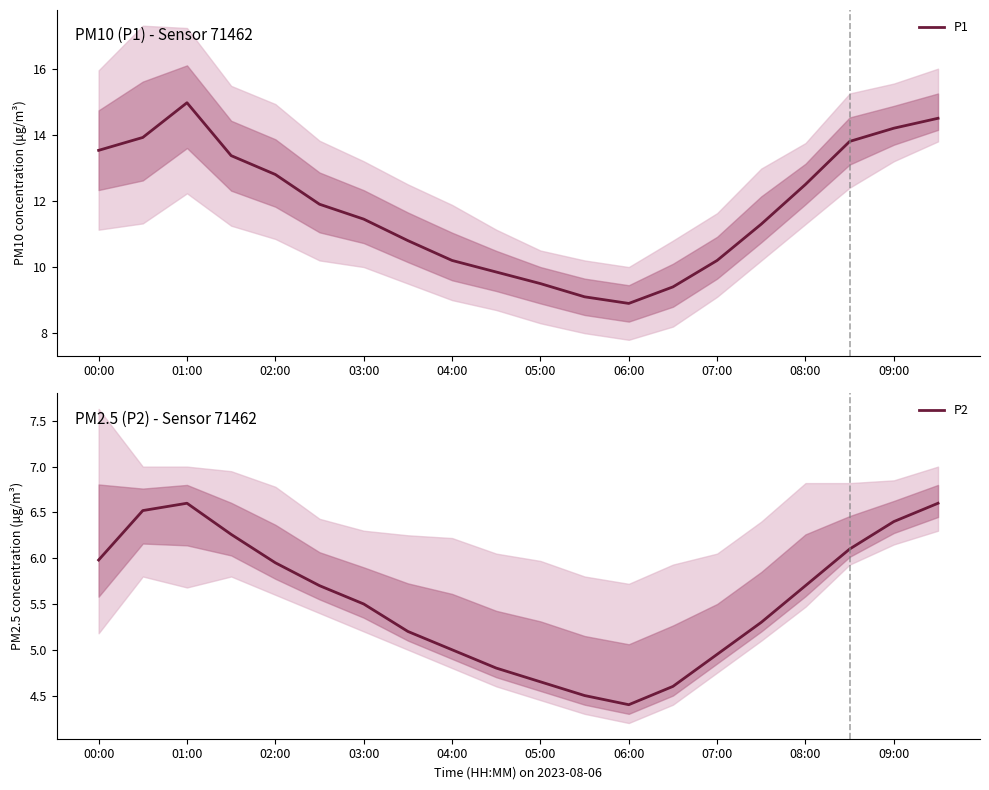

Reading left to right, transcribe all the data shown in this chart.

P1: 13.5	13.9	15.0	13.4	12.8	11.9	11.4	10.8	10.2	9.8	9.5	9.1	8.9	9.4	10.2	11.3	12.5	13.8	14.2	14.5
P2: 6.0	6.5	6.6	6.3	6.0	5.7	5.5	5.2	5.0	4.8	4.7	4.5	4.4	4.6	5.0	5.3	5.7	6.1	6.4	6.6